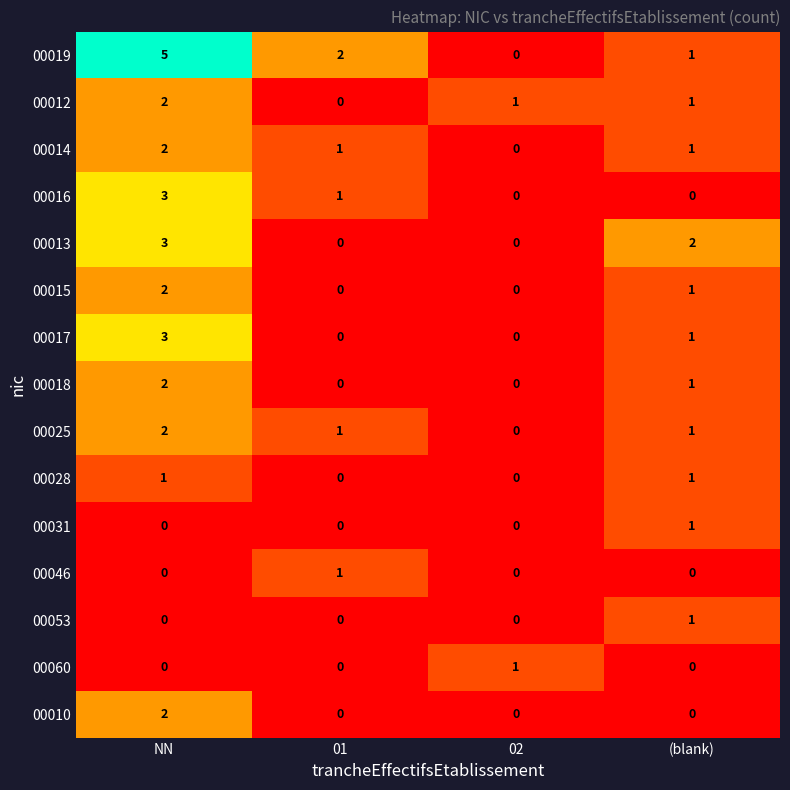

At which category is the sum across all series the highest?

NN